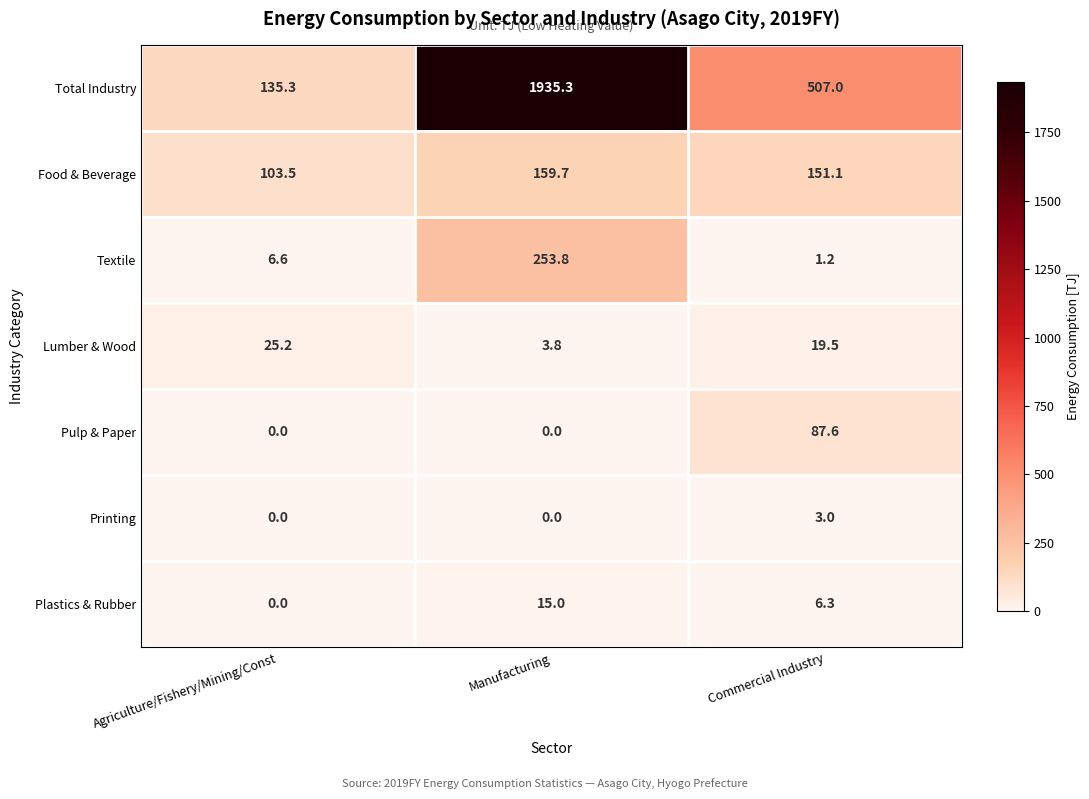

Reading left to right, extract all data points from this chart.

Total Industry: 135.3	1935.3	507.0
Food & Beverage: 103.5	159.7	151.1
Textile: 6.6	253.8	1.2
Lumber & Wood: 25.2	3.8	19.5
Pulp & Paper: 0.0	0.0	87.6
Printing: 0.0	0.0	3.0
Plastics & Rubber: 0.0	15.0	6.3